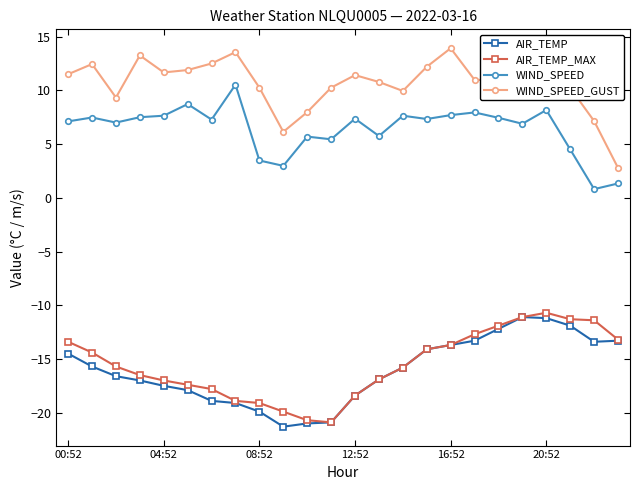

Which series has the largest total across all categories?

WIND_SPEED_GUST